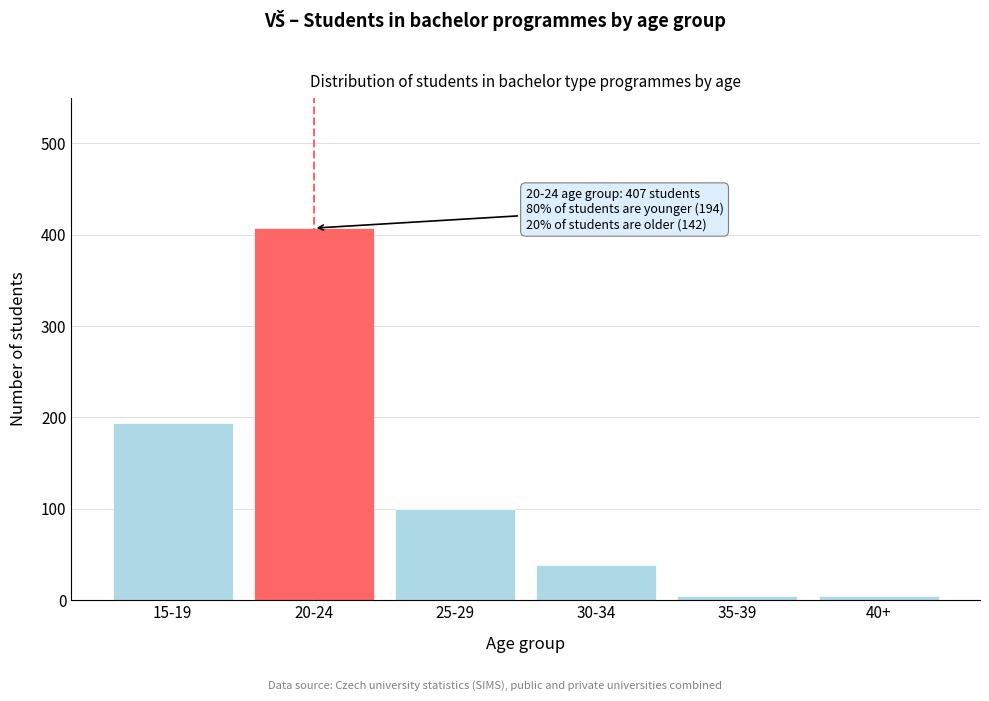

Reading right to left, extract all data points from this chart.

4	4	38	100	407	194